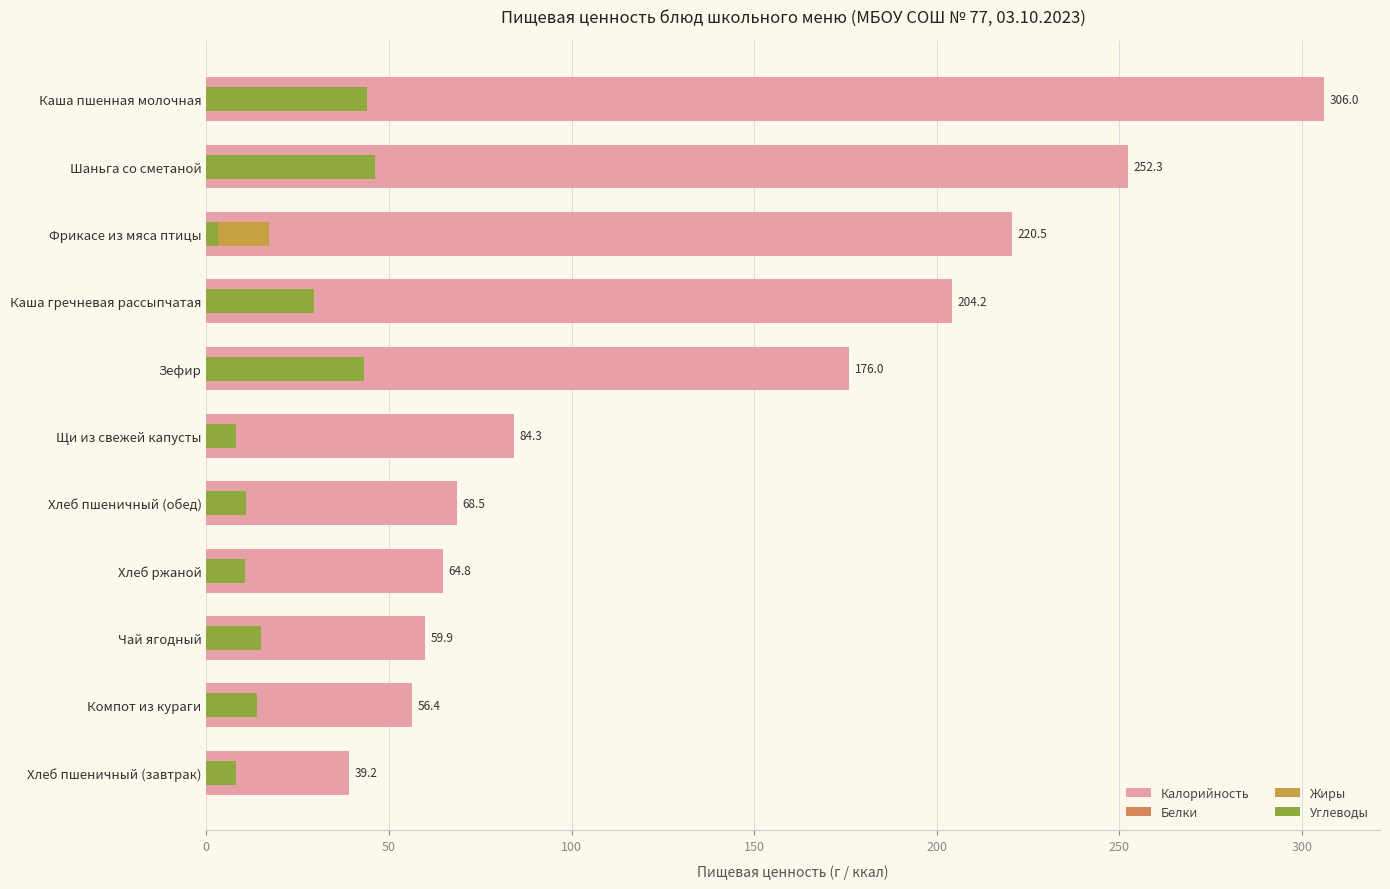

How many bars are there in total?

44